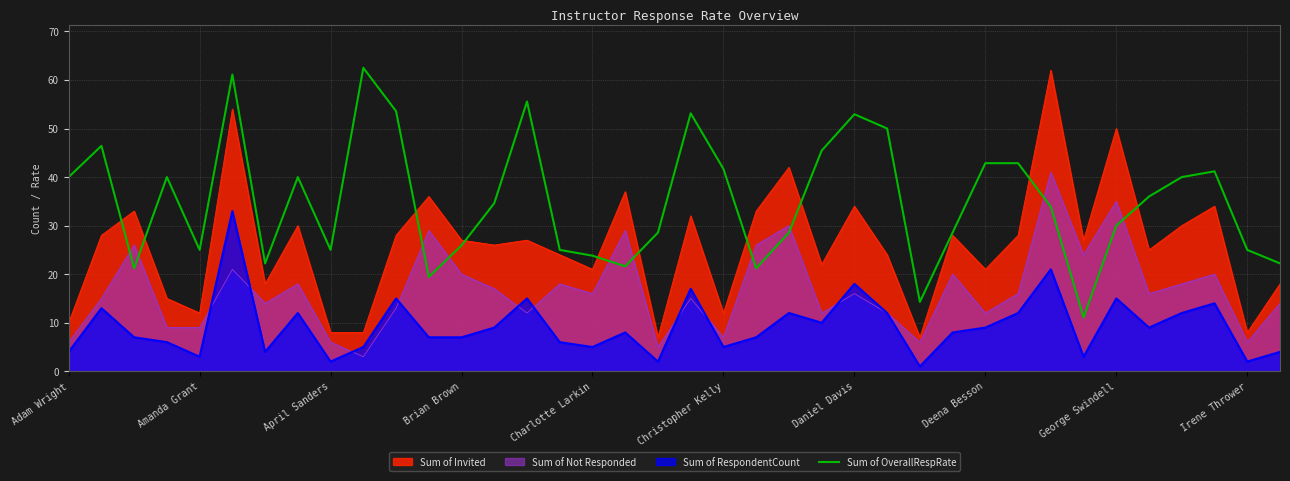

What is the maximum value for Sum of Not Responded?

41.0